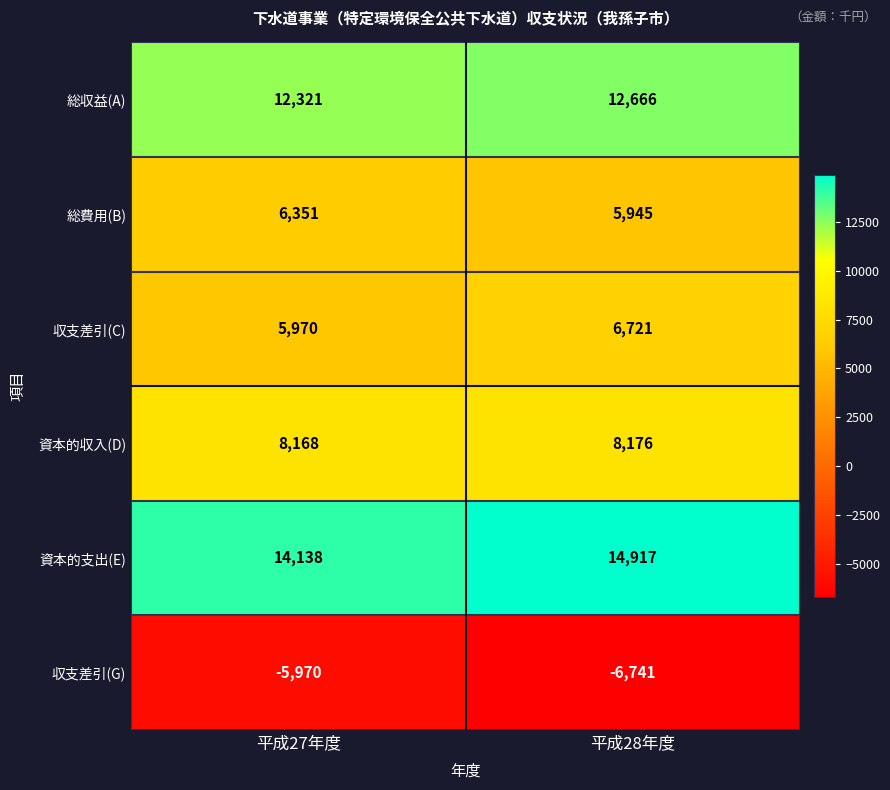

Which series has the widest spread of values?

資本的支出(E)